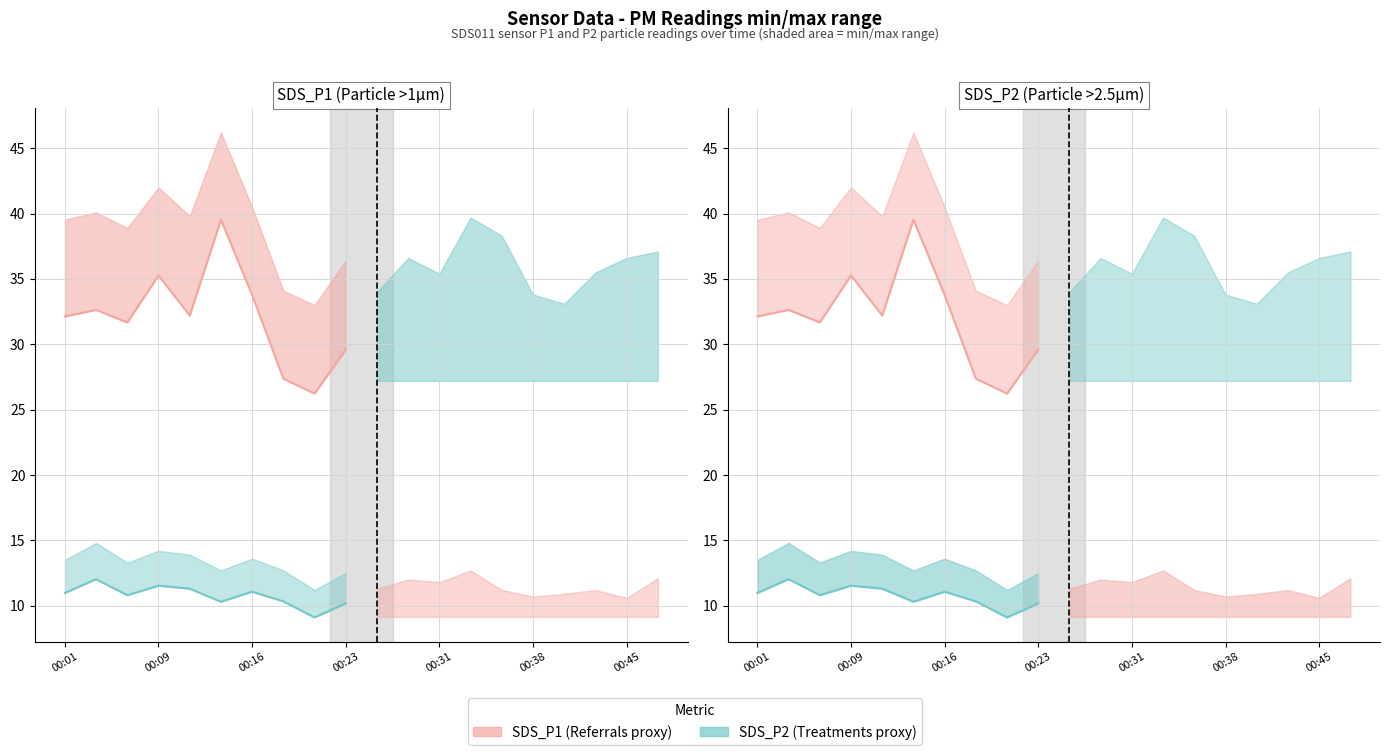

What is the total value across all series at 00:09?

46.8